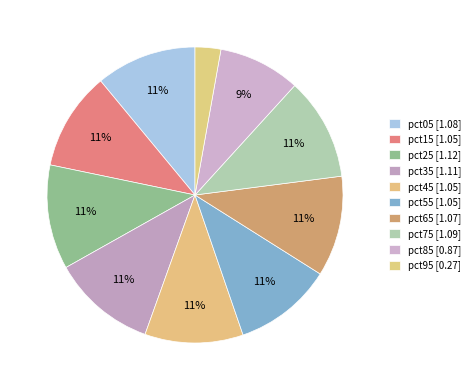

Does any single category account for the majority?

No